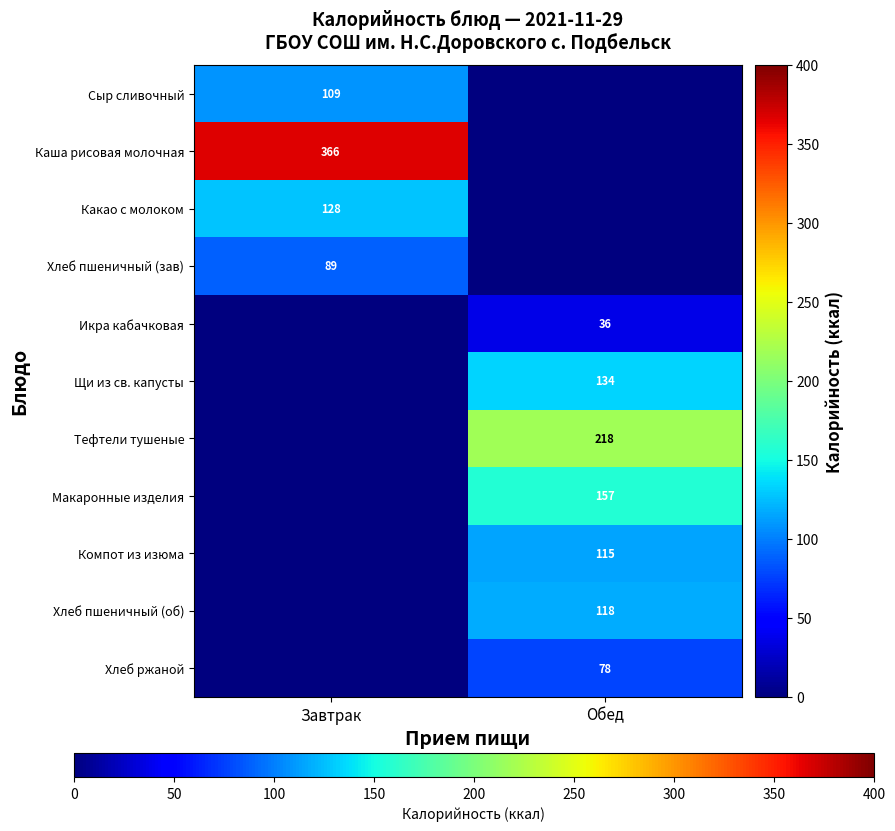

The Икра кабачковая series shows 15 at Обед. True or false?

False